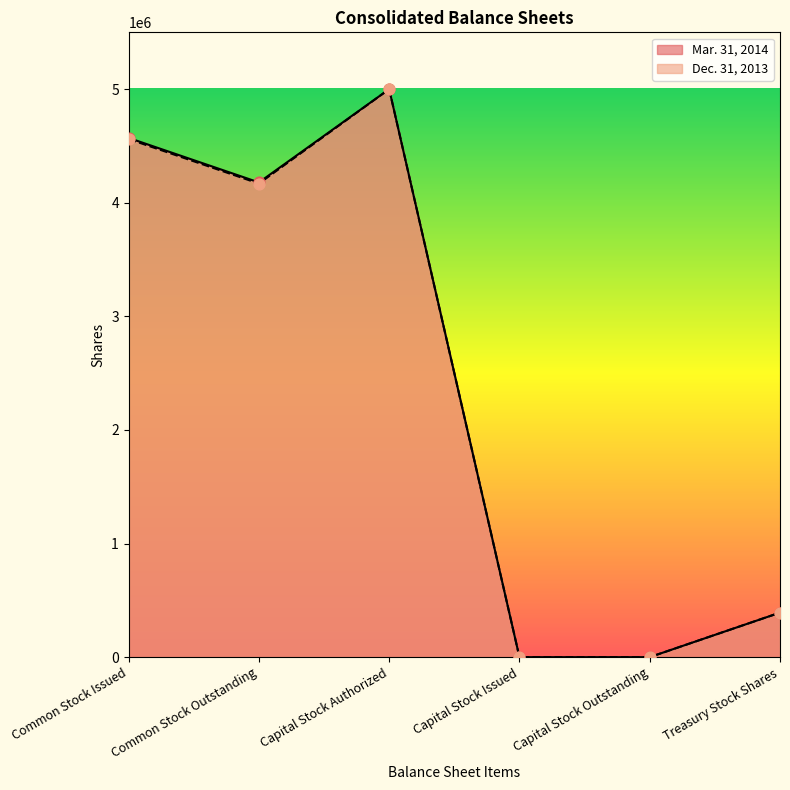

What are all the series names shown in the legend?

Mar. 31, 2014, Dec. 31, 2013